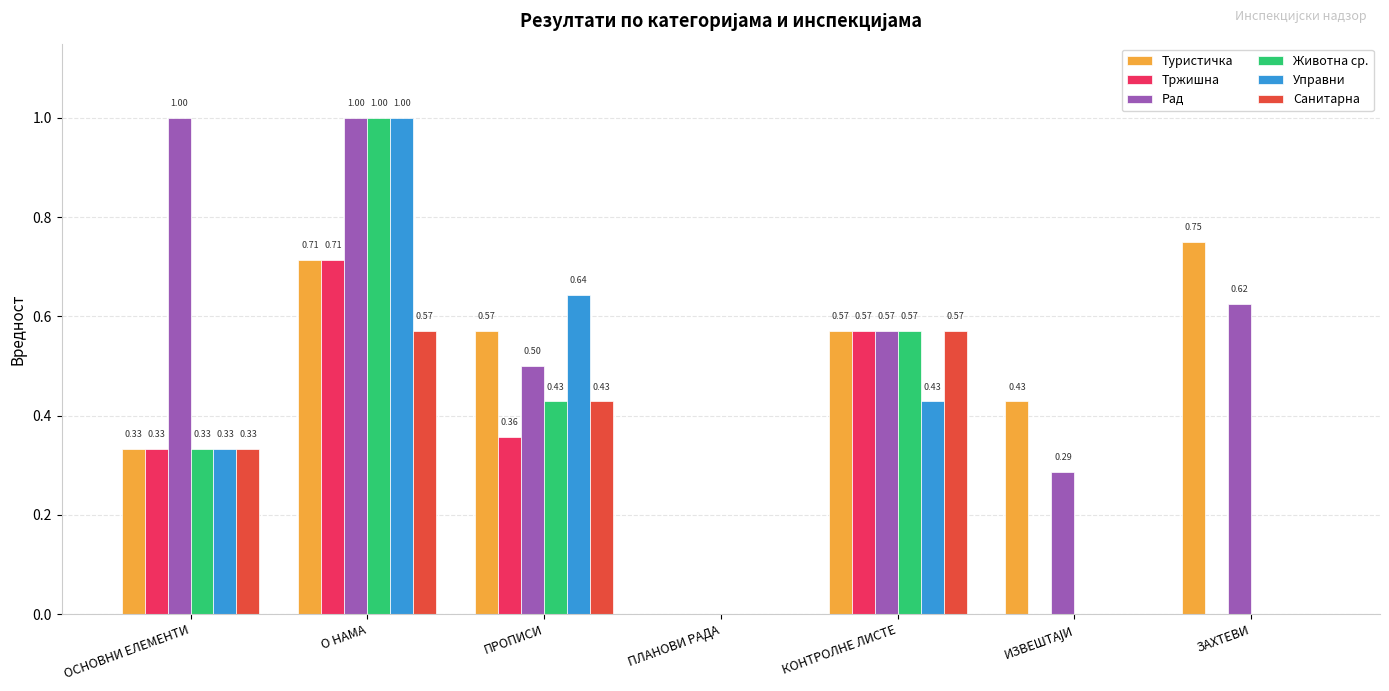

Is the value of Рад at ЗАХТЕВИ greater than the value of Туристичка at ОСНОВНИ ЕЛЕМЕНТИ?

Yes